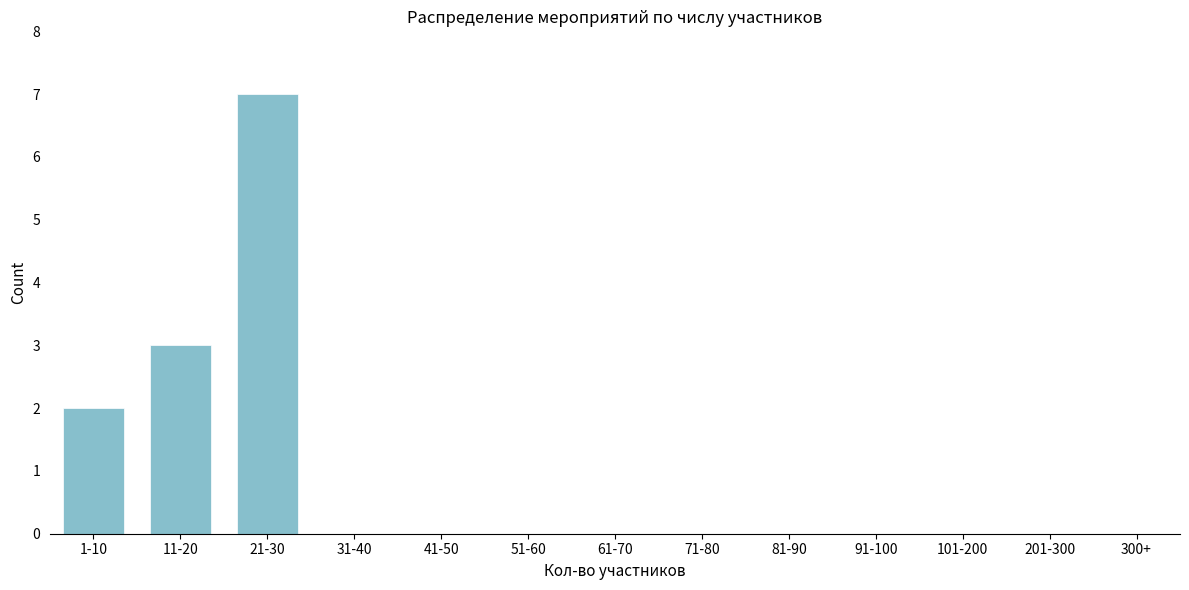

Reading left to right, list all the values displayed in this chart.

1-10=2	11-20=3	21-30=7	31-40=0	41-50=0	51-60=0	61-70=0	71-80=0	81-90=0	91-100=0	101-200=0	201-300=0	300+=0